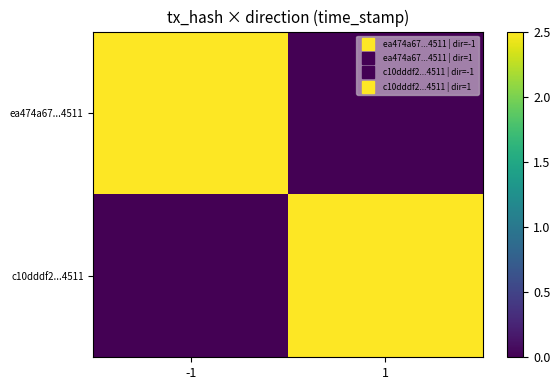

At -1, list the series in order from smallest to largest.

c10dddf2...4511, ea474a67...4511